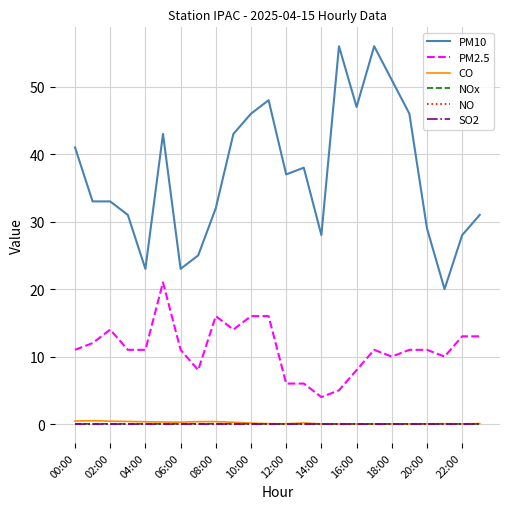

True or false: PM2.5 and SO2 intersect in this chart.

False